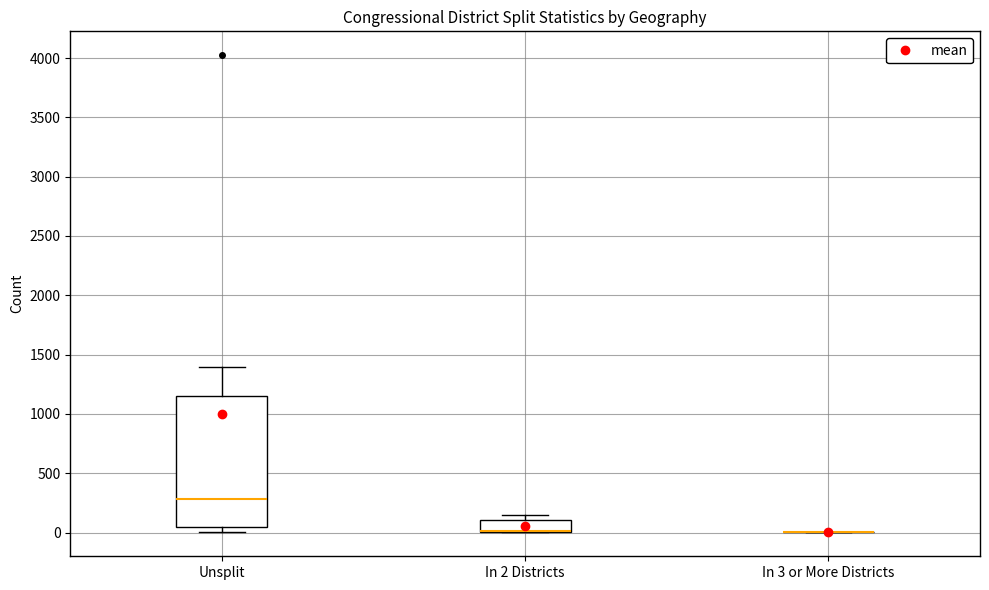

Reading left to right, read every box against the y-axis: the position of its median line, the range the box covers, and the ends of its whiskers. The values are not printed on the chart, so give them approximately, as read against the axis.

Unsplit: median 300, box 50 to 1150, whiskers 0 to 1400
In 2 Districts: median 0 (drawn on the box's lower edge), box 0 to 100, whiskers 0 to 150
In 3 or More Districts: box collapsed to a line at 0, whiskers 0 to 0